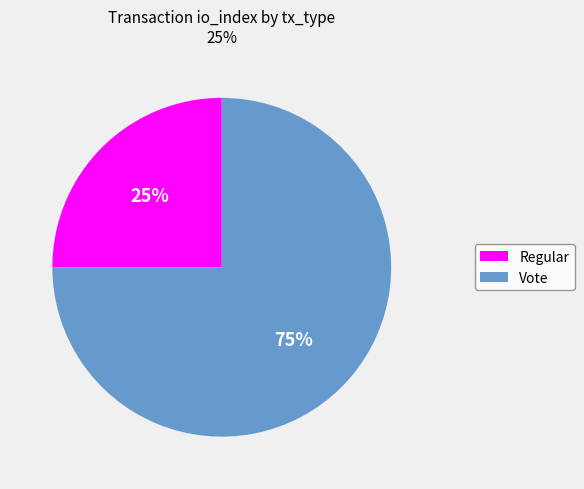

How many segments does this pie chart have?

2